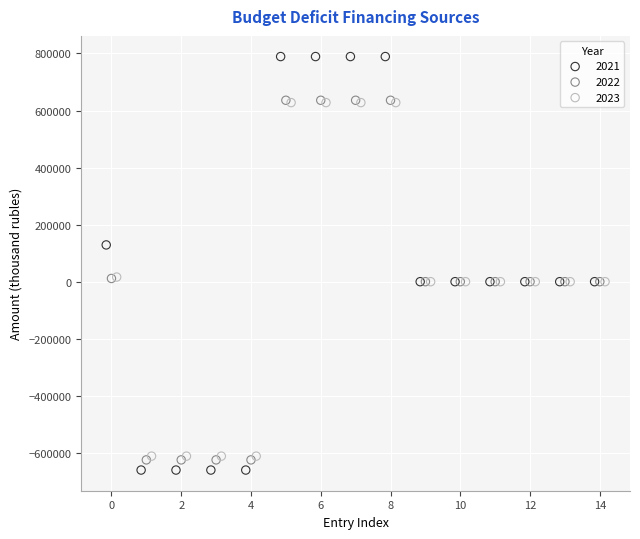

Which series has the widest spread of Y values?

2021